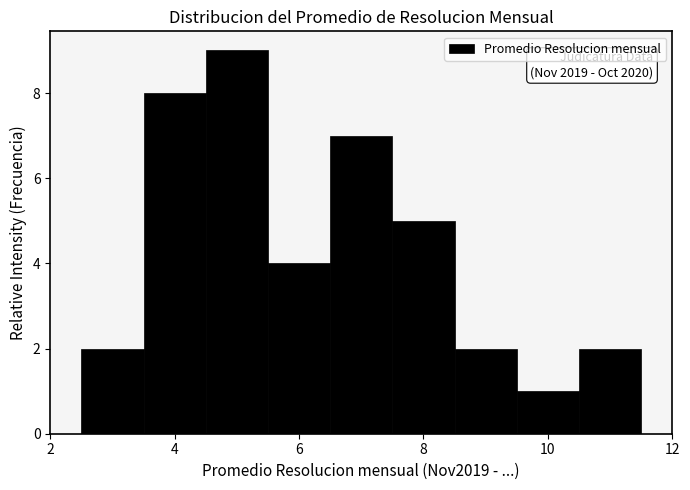

Over which range of the x-axis is the bar tallest?

4.5 to 5.5